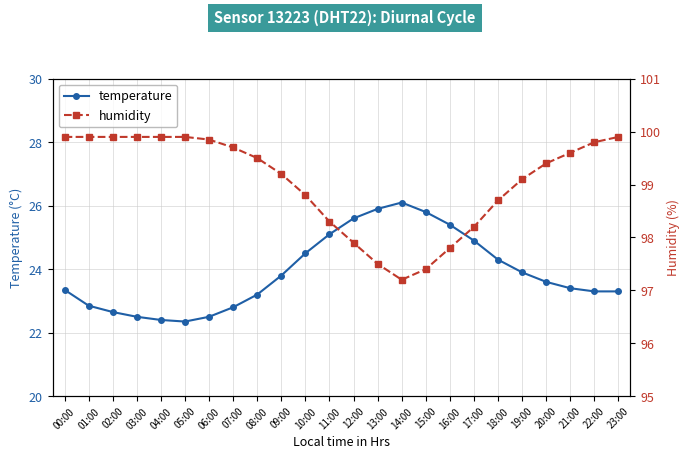

What is the highest value of the temperature series?

26.1